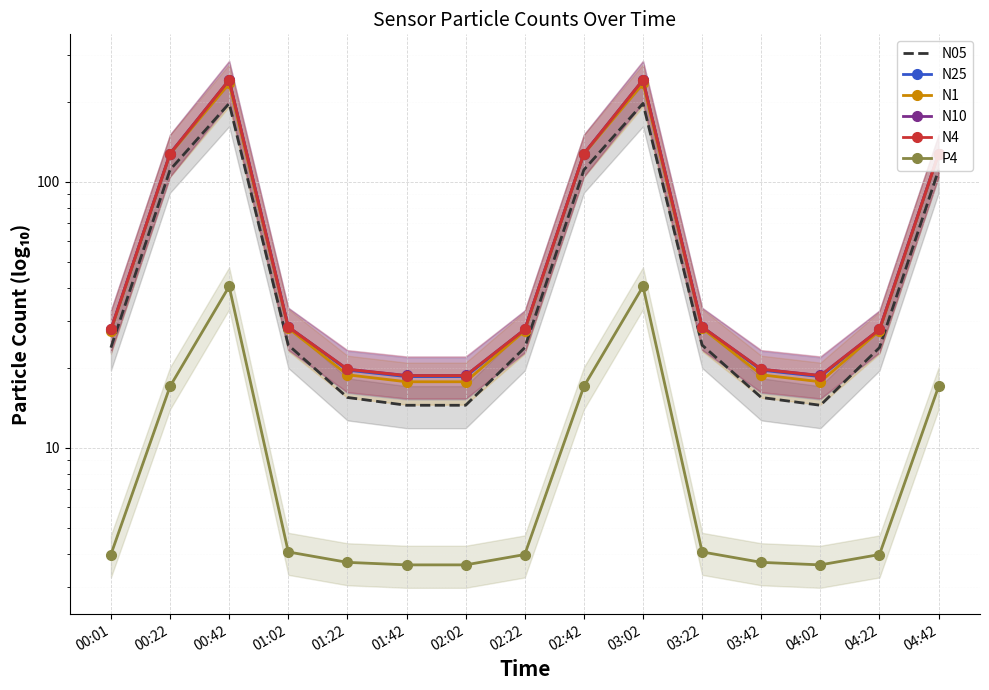

Reading left to right, what are all the values shown in this chart?

N05: 00:01=23.8	00:22=110.9	00:42=197.1	01:02=24.3	01:22=15.5	01:42=14.4	02:02=14.4	02:22=23.8	02:42=110.9	03:02=197.1	03:22=24.3	03:42=15.5	04:02=14.4	04:22=23.8	04:42=110.9
N25: 00:01=27.8	00:22=127.5	00:42=240.3	01:02=28.4	01:22=19.6	01:42=18.5	02:02=18.5	02:22=27.8	02:42=127.5	03:02=240.3	03:22=28.4	03:42=19.6	04:02=18.5	04:22=27.8	04:42=127.5
N1: 00:01=27.5	00:22=127.1	00:42=234.1	01:02=28.2	01:22=18.8	01:42=17.7	02:02=17.7	02:22=27.5	02:42=127.1	03:02=234.1	03:22=28.2	03:42=18.8	04:02=17.7	04:22=27.5	04:42=127.1
N10: 00:01=27.9	00:22=127.6	00:42=241.7	01:02=28.5	01:22=19.8	01:42=18.7	02:02=18.7	02:22=27.9	02:42=127.6	03:02=241.7	03:22=28.5	03:42=19.8	04:02=18.7	04:22=27.9	04:42=127.6
N4: 00:01=27.9	00:22=127.6	00:42=241.5	01:02=28.5	01:22=19.7	01:42=18.7	02:02=18.7	02:22=27.9	02:42=127.6	03:02=241.5	03:22=28.5	03:42=19.7	04:02=18.7	04:22=27.9	04:42=127.6
P4: 00:01=4.0	00:22=17.0	00:42=40.4	01:02=4.1	01:22=3.7	01:42=3.6	02:02=3.6	02:22=4.0	02:42=17.0	03:02=40.4	03:22=4.1	03:42=3.7	04:02=3.6	04:22=4.0	04:42=17.0